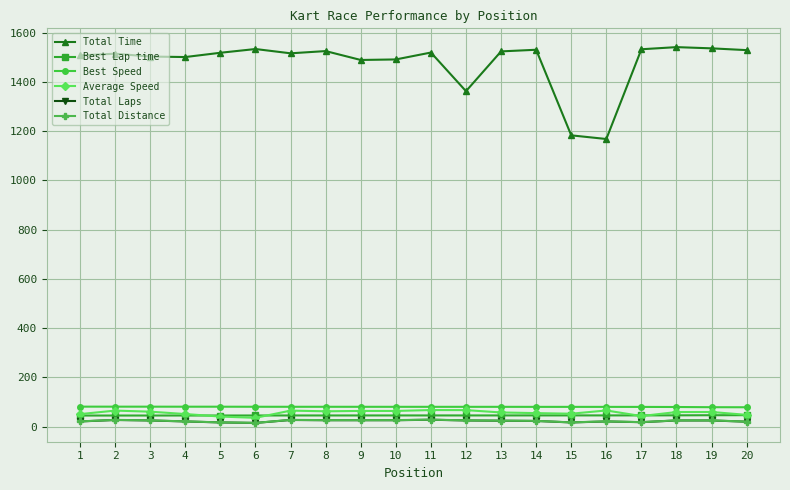

What is the sum of all Total Distance values?

463.9